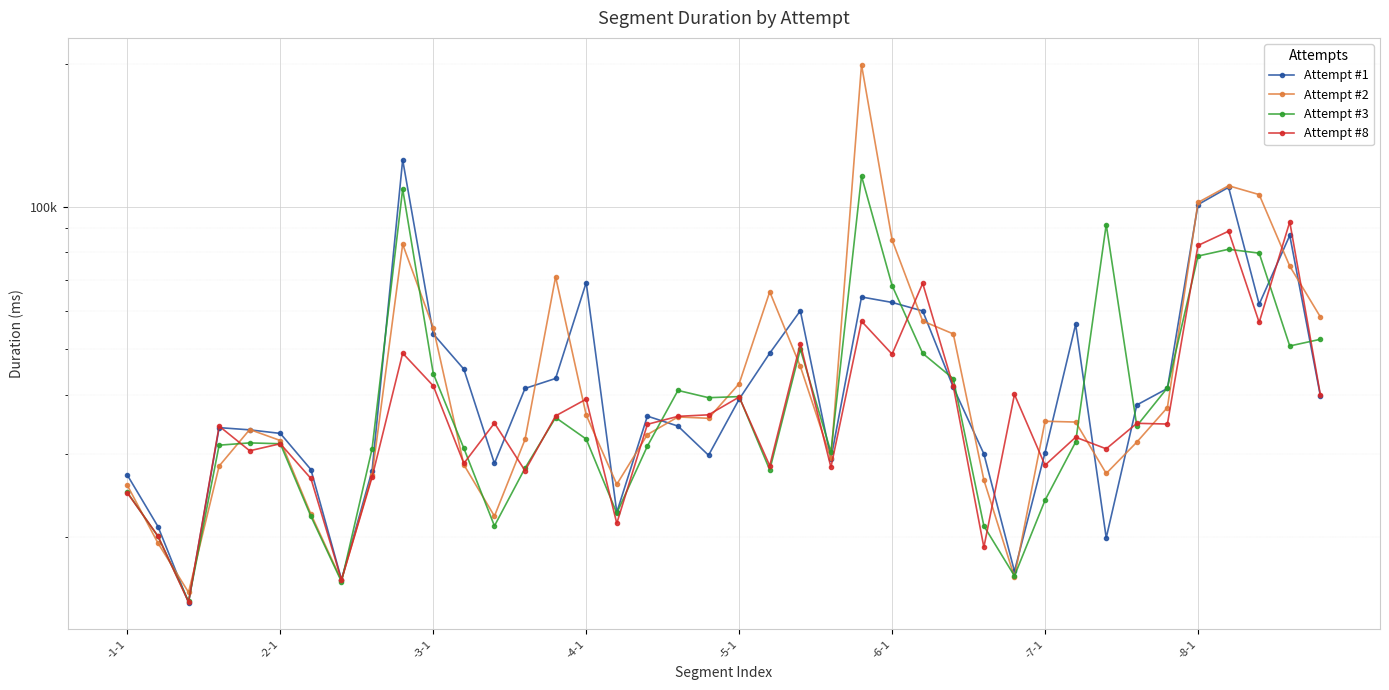

Between -7-1 and -5-1, which is larger?

-5-1